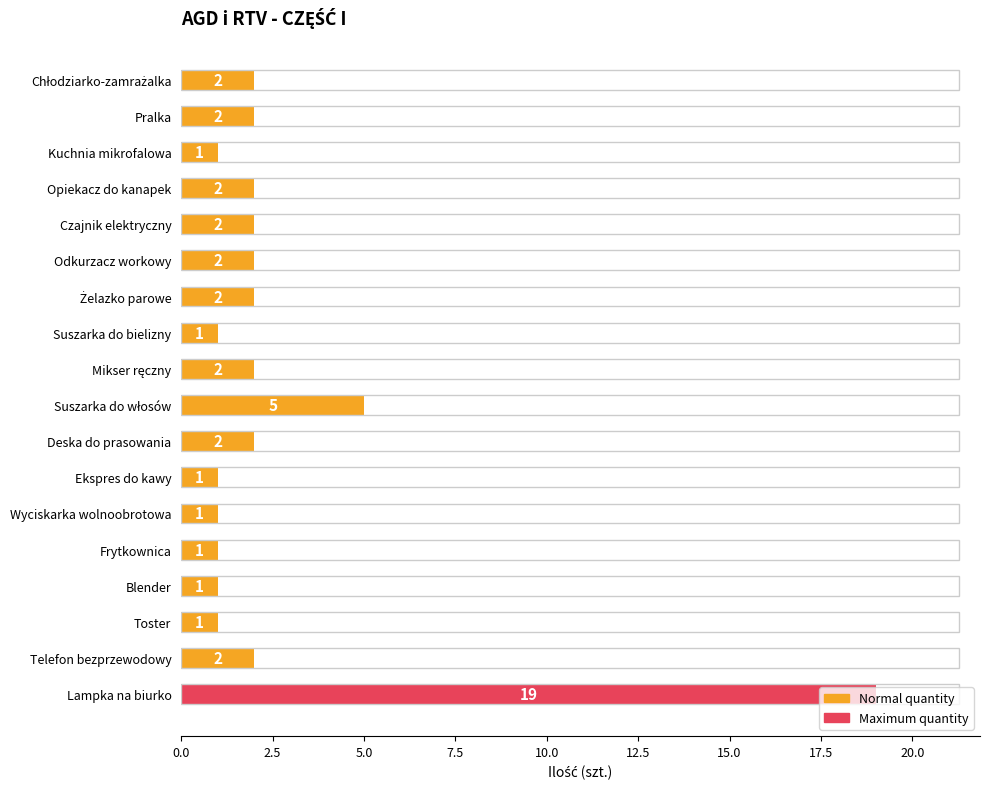

The chart shows a value of 1 at Pralka. True or false?

False